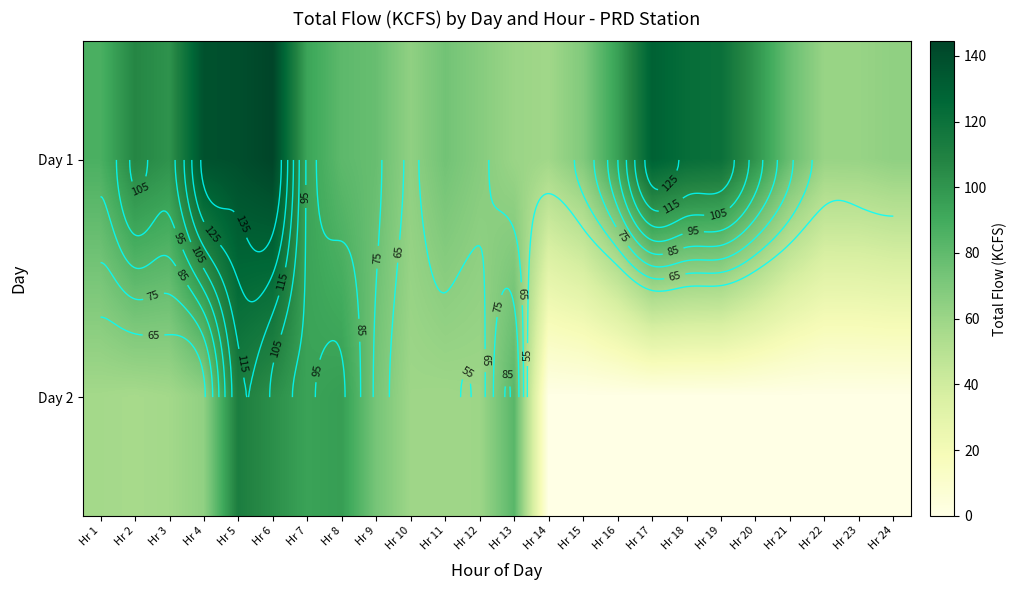

Which series has the widest spread of values?

Day 2